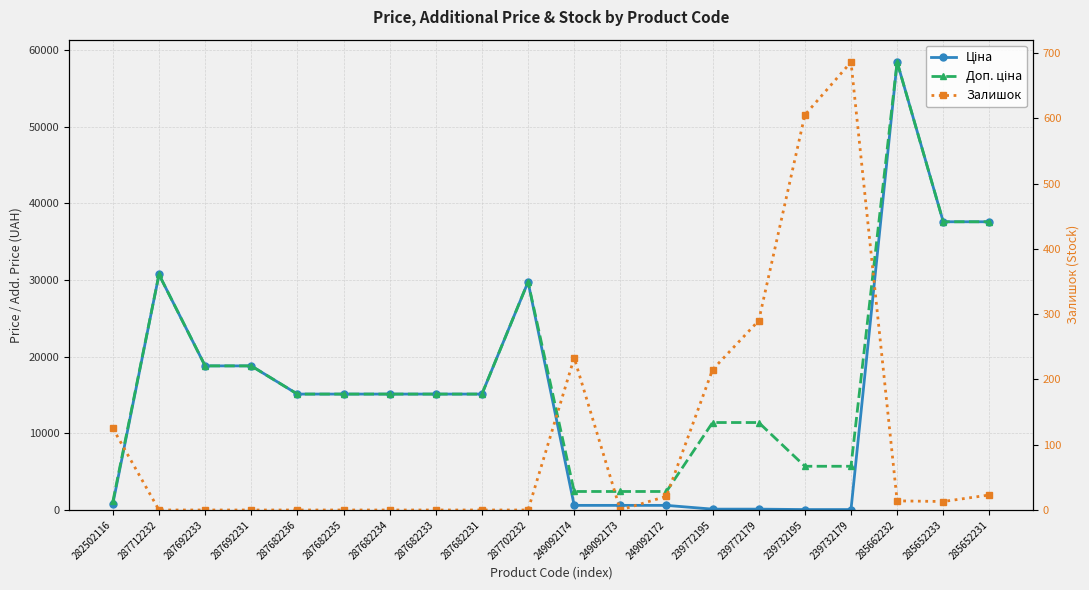

True or false: Ціна and Доп. ціна intersect in this chart.

False